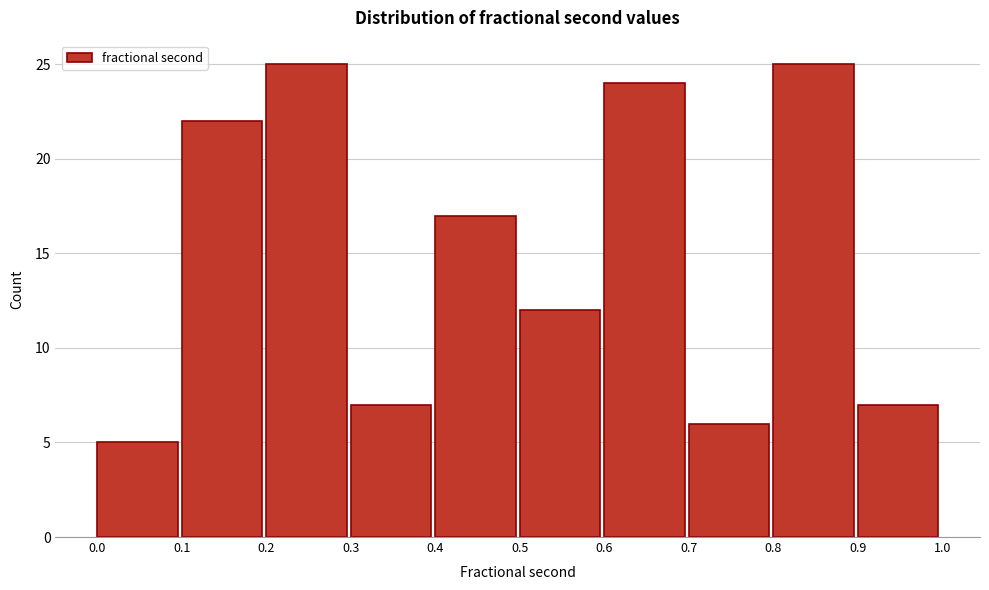

How tall is the bar that spans 0.2 to 0.3 on the x-axis? The values are not printed on the chart, so give them approximately, as read against the axis.

25